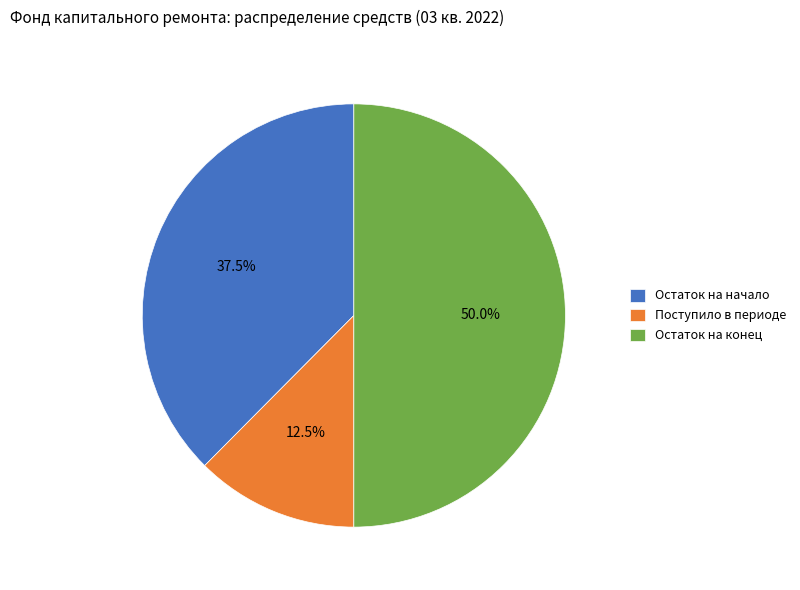

Rank the categories by value from highest to lowest.

Остаток на конец, Остаток на начало, Поступило в периоде